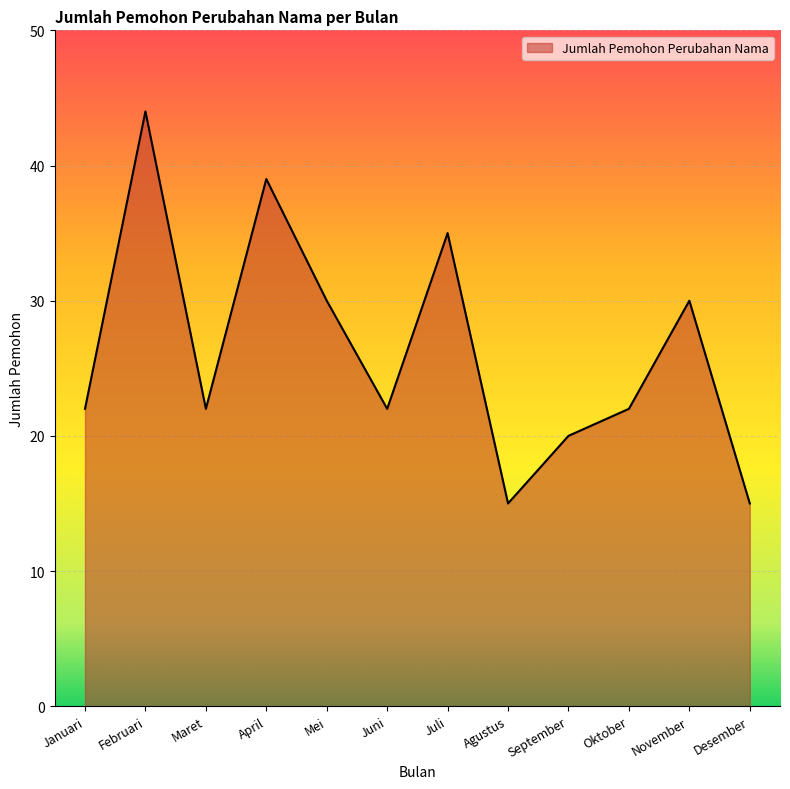

What is the average value?

26